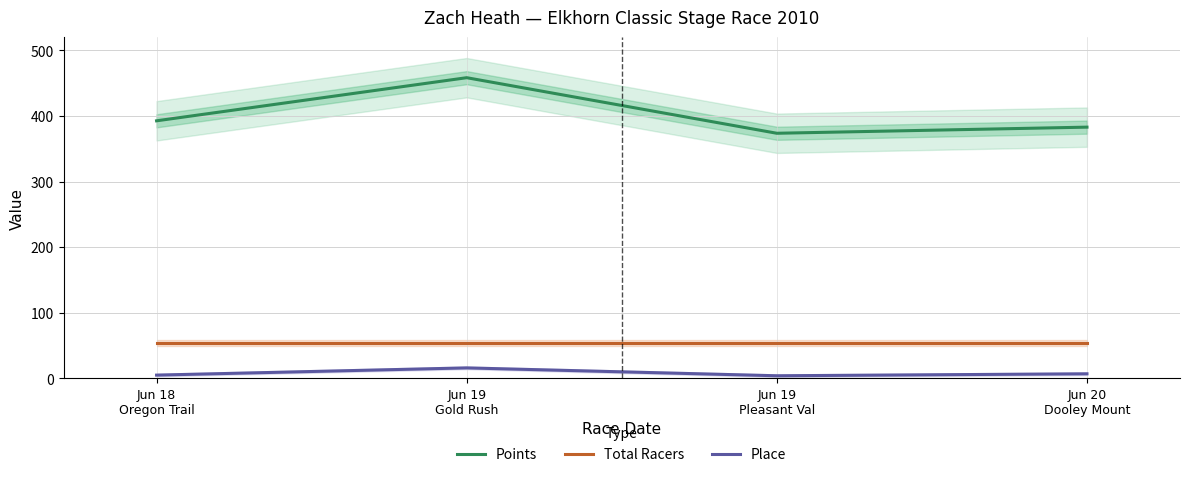

True or false: Total Racers and Place cross at least once.

False